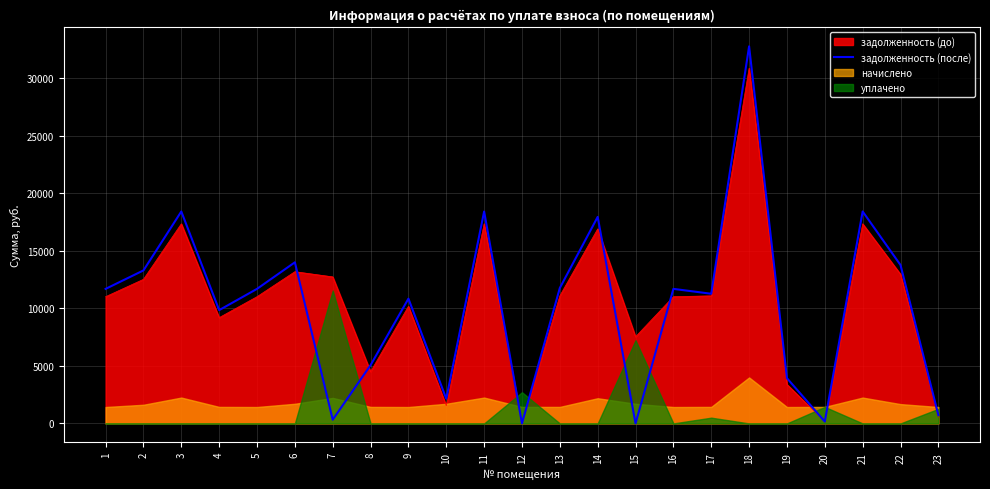

Is the value of задолженность (до) at 21 greater than the value of задолженность (после) at 13?

Yes